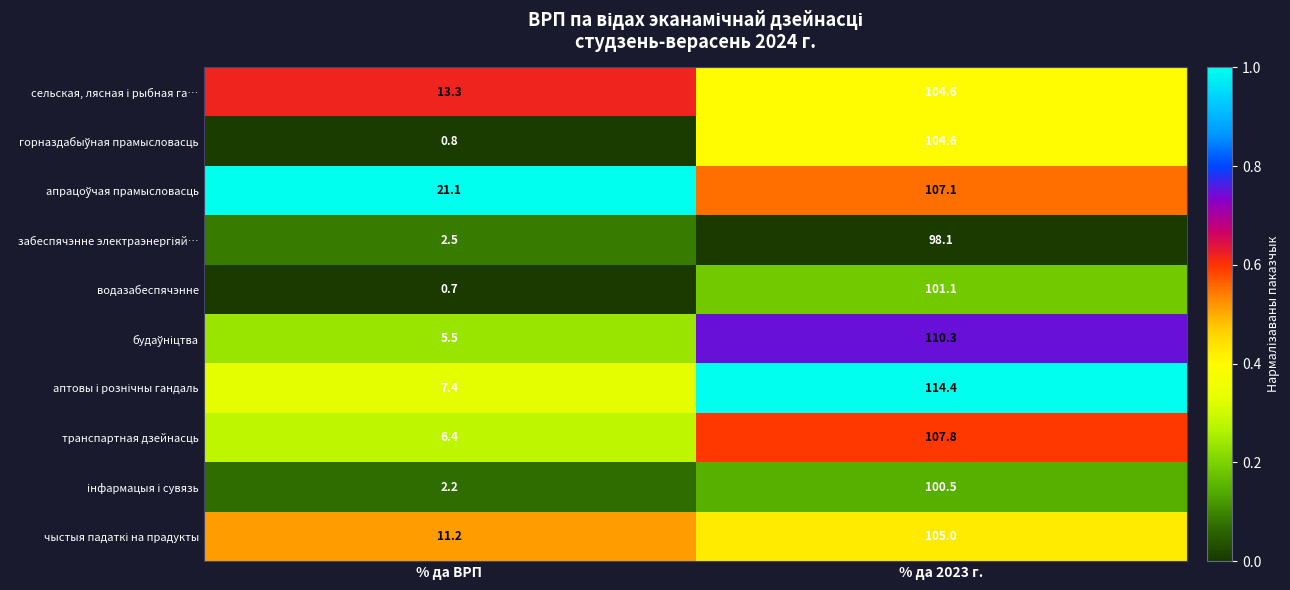

What is the spread (max minus min) of values at % да 2023 г.?

16.3